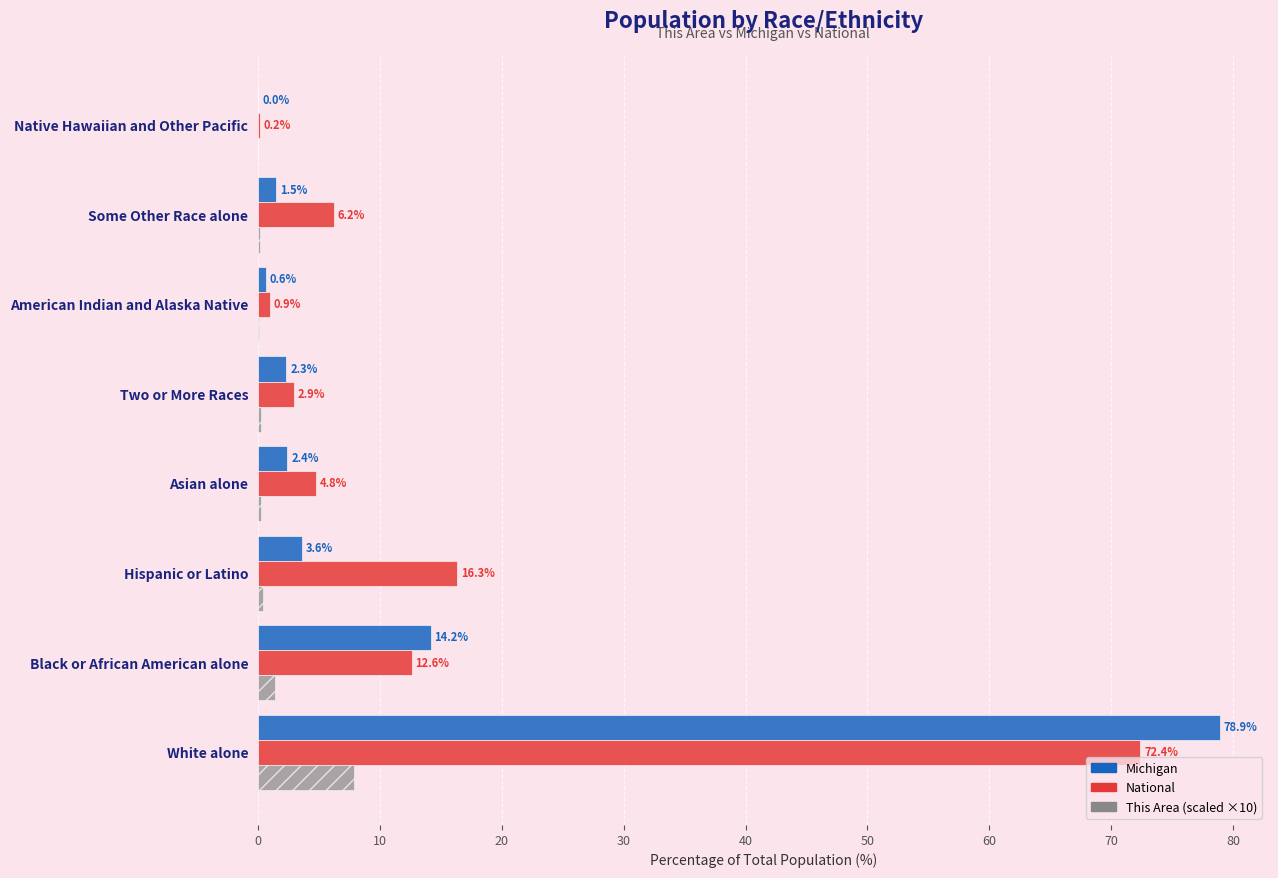

Which category has the highest value across all series?

White alone